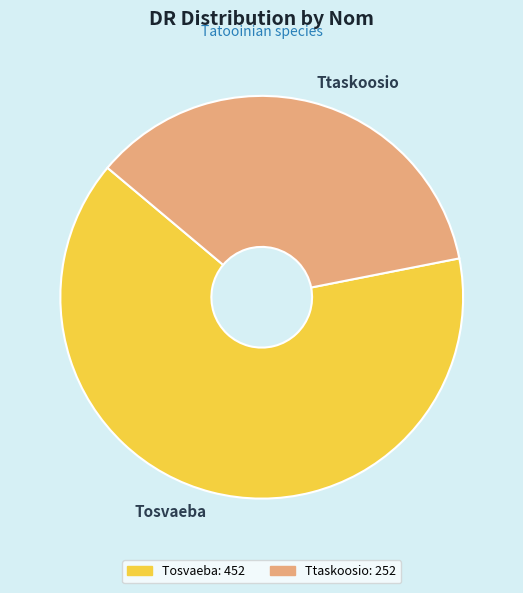

Is it true that Ttaskoosio is 36% of the pie?

True